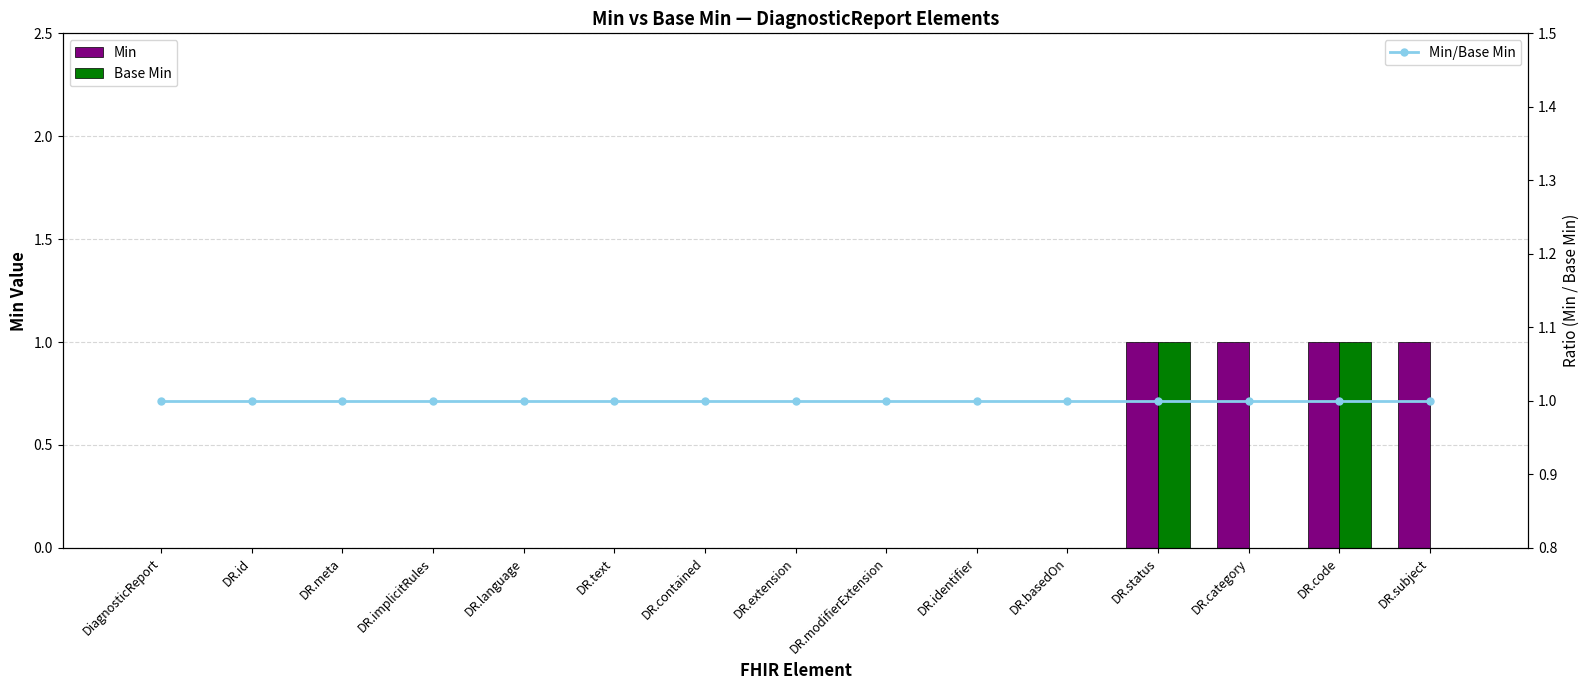

Reading left to right, extract all data points from this chart.

Min: 0	0	0	0	0	0	0	0	0	0	0	1	1	1	1
Base Min: 0	0	0	0	0	0	0	0	0	0	0	1	0	1	0
Min/Base Min: 1	1	1	1	1	1	1	1	1	1	1	1	1	1	1